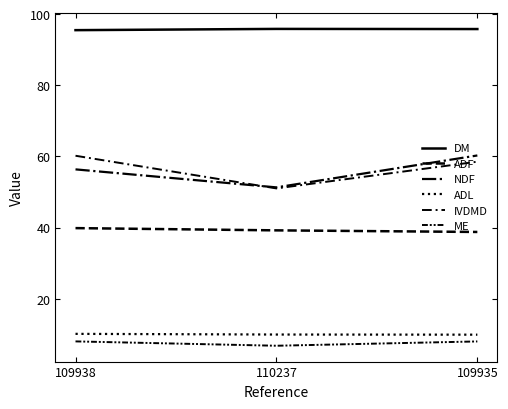

Which series has the largest total across all categories?

DM